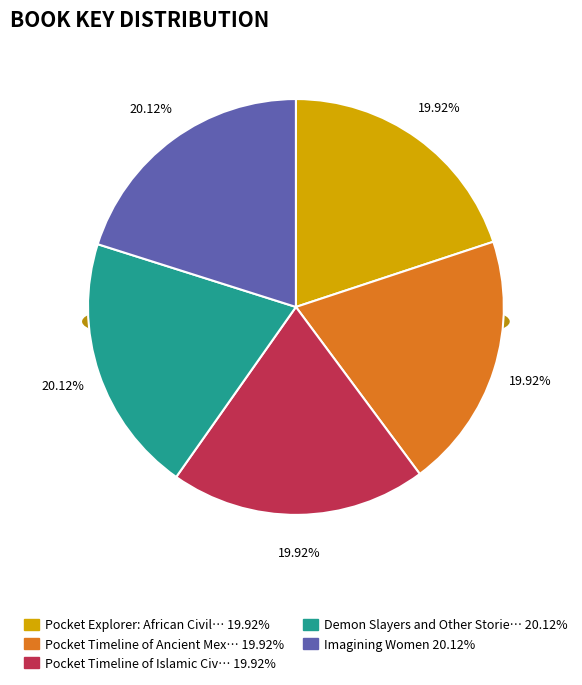

Between Pocket Timeline of Ancient Mexico and Pocket Explorer: African Civilizations, which is larger?

Pocket Timeline of Ancient Mexico